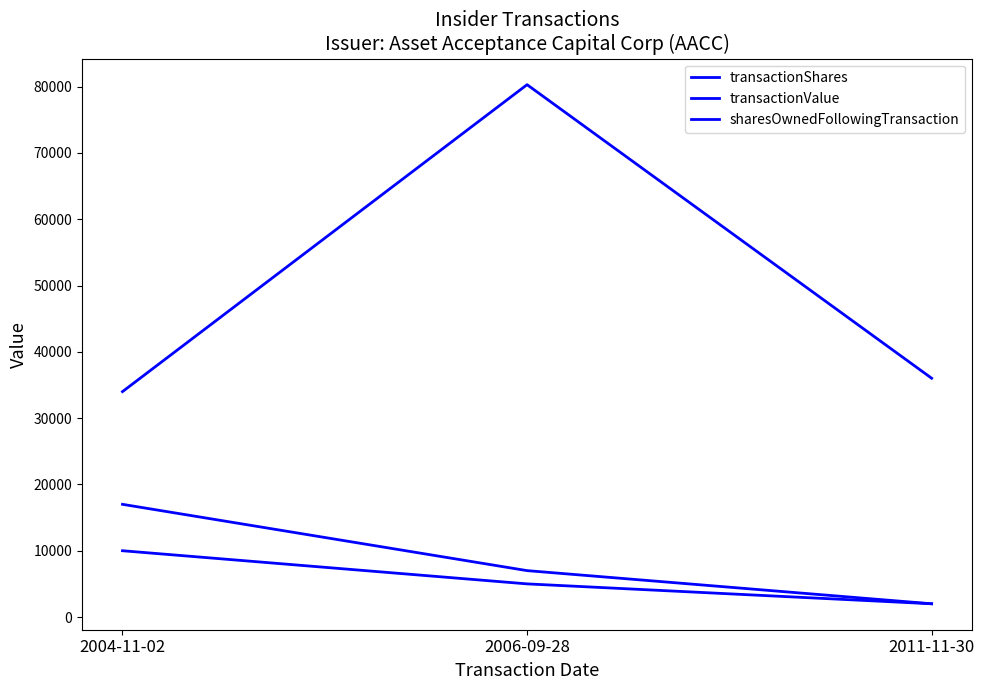

How many values in the transactionShares series are below 5000?

1